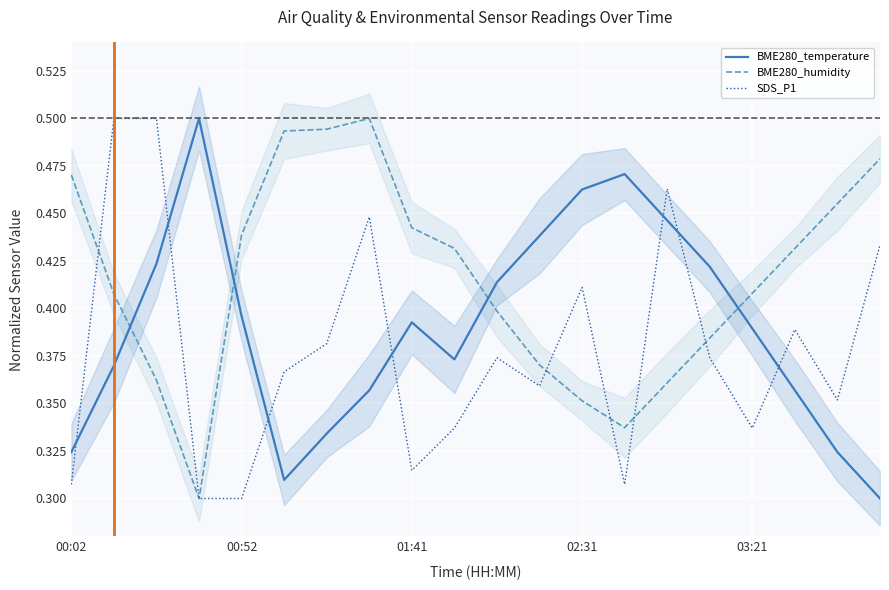

At which category is the sum across all series the highest?

7